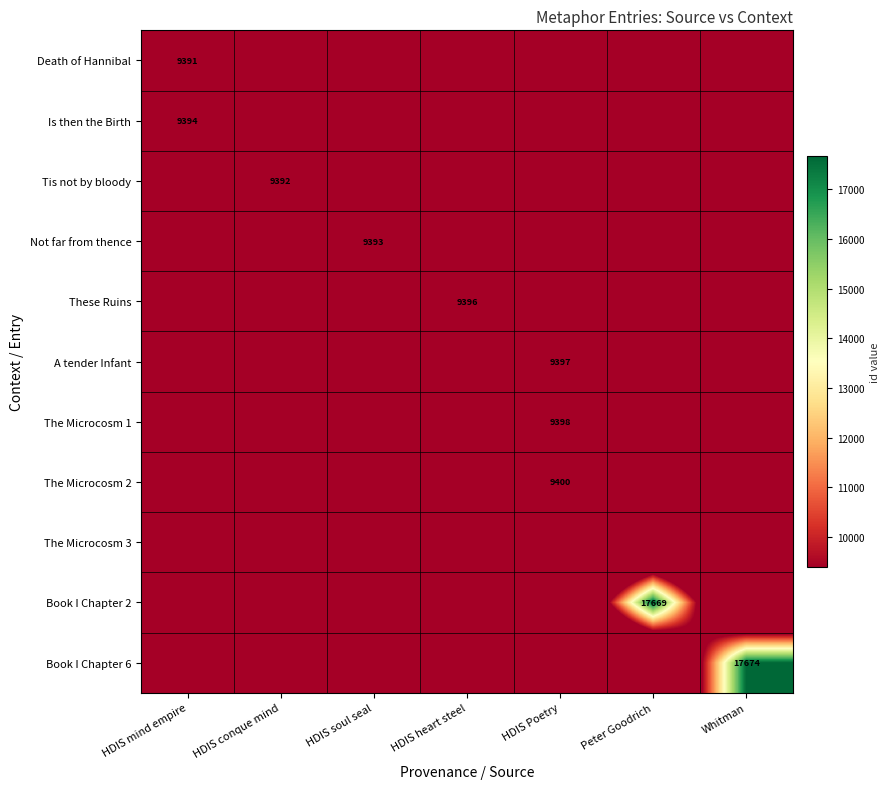

True or false: The Microcosm 2 has a value of 0 at HDIS soul seal.

True